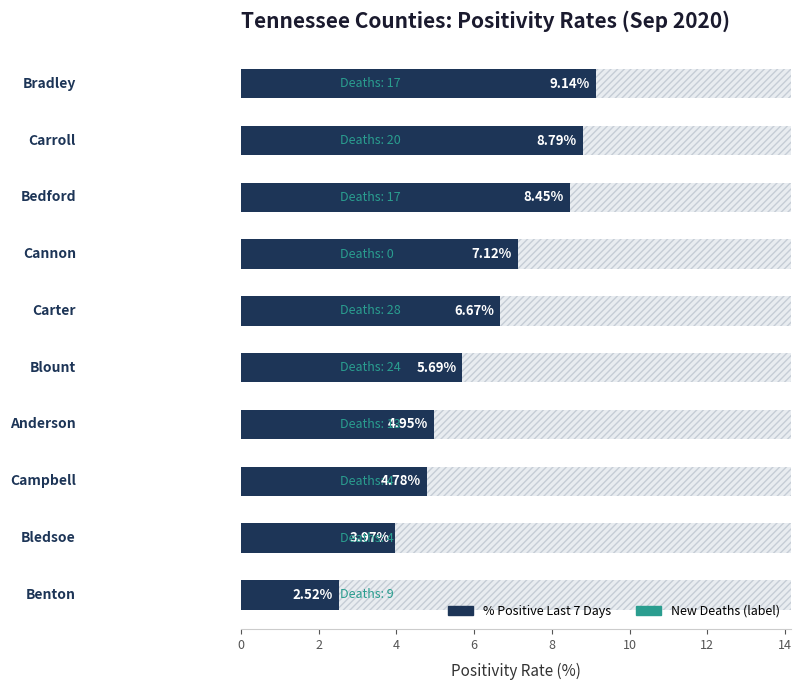

What is the average value?

6.2